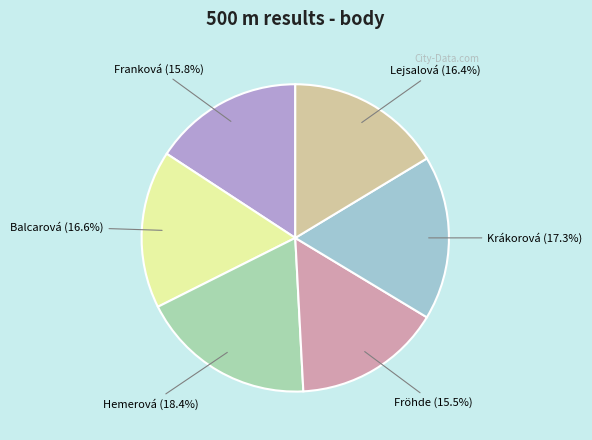

How many slices are in this pie chart?

6